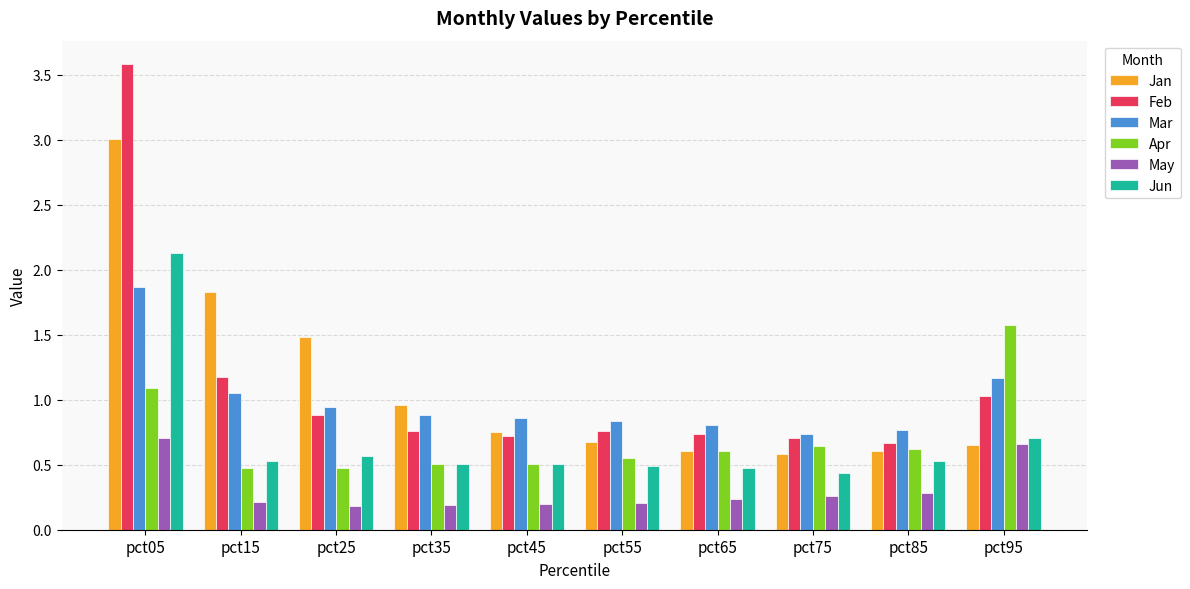

What is the maximum value shown in the chart?

3.6